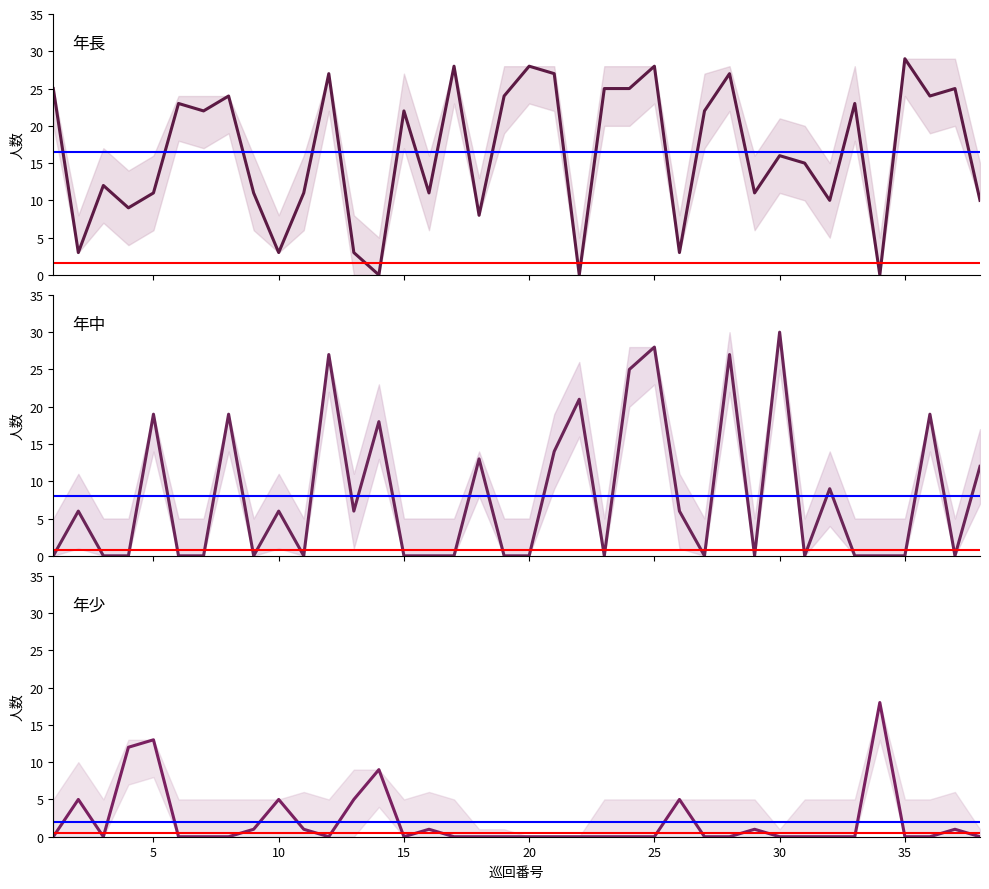

What are all the series names shown in the legend?

年長, 年中, 年少